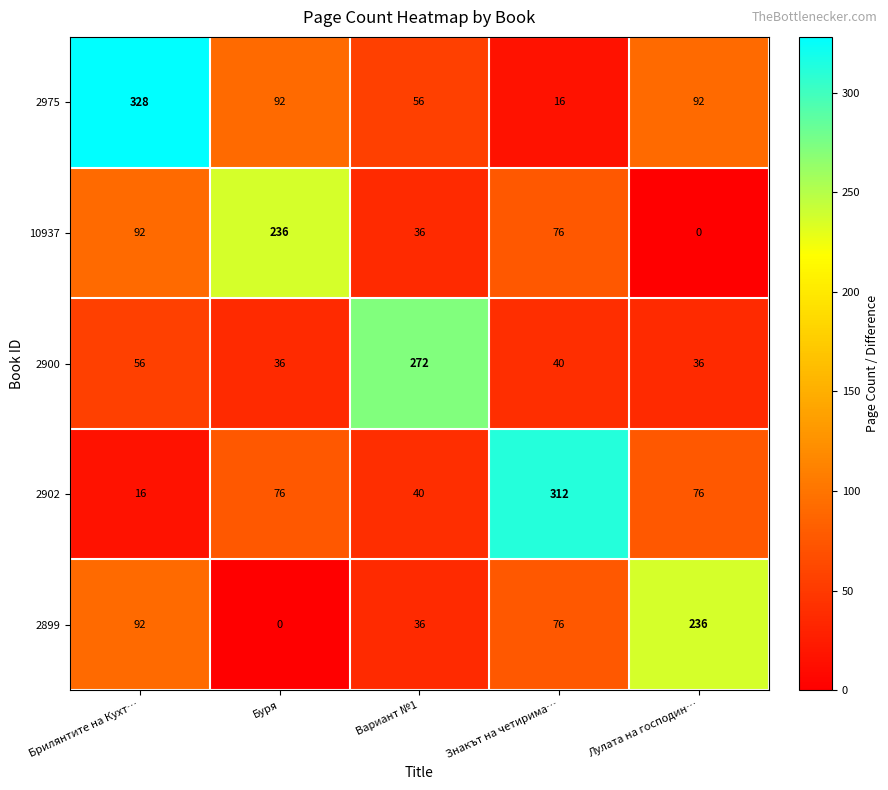

At which label does 2899 first exceed 76?

Брилянтите на Кухт…